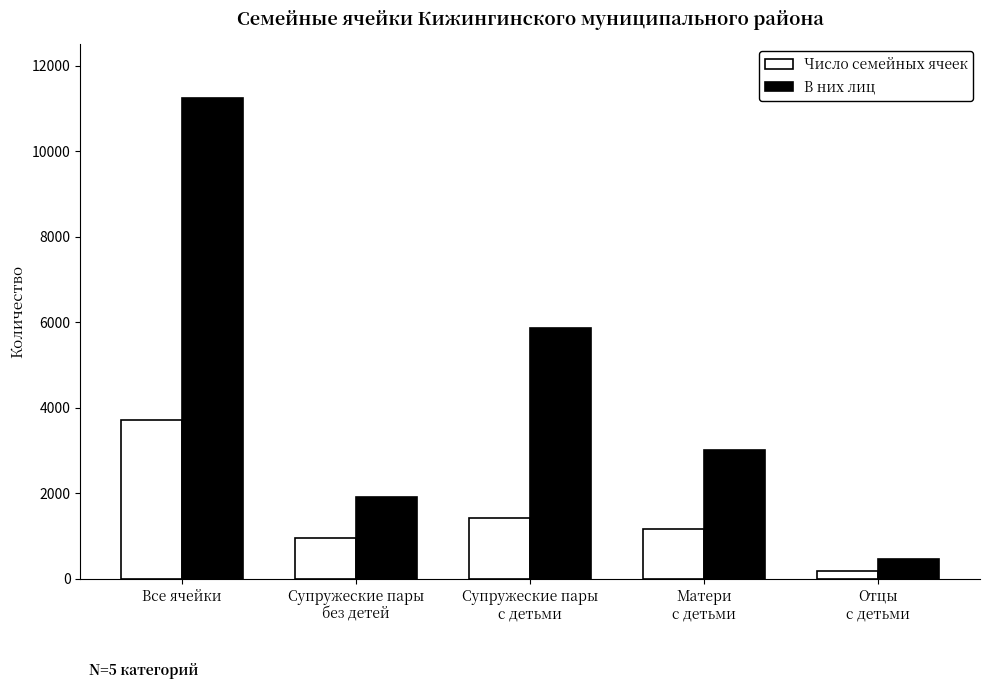

What is the value of the Число семейных ячеек bar at the 2nd from the left?

960